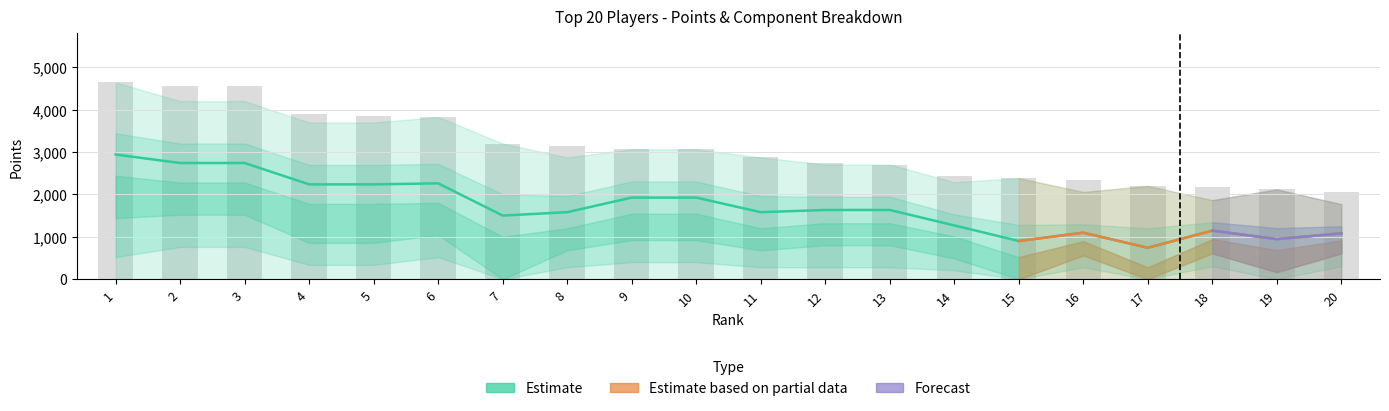

Where does the Best2 series first go above 760?

1